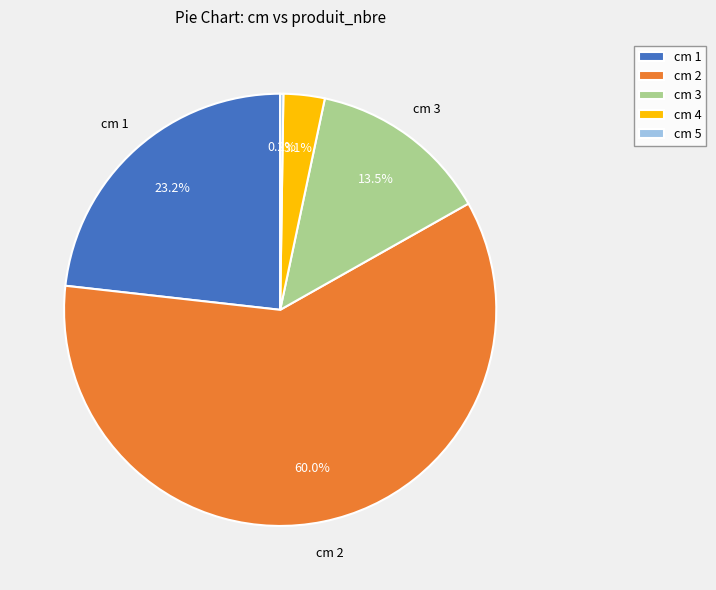

What is the total percentage of cm 2 and cm 3?

73.5%